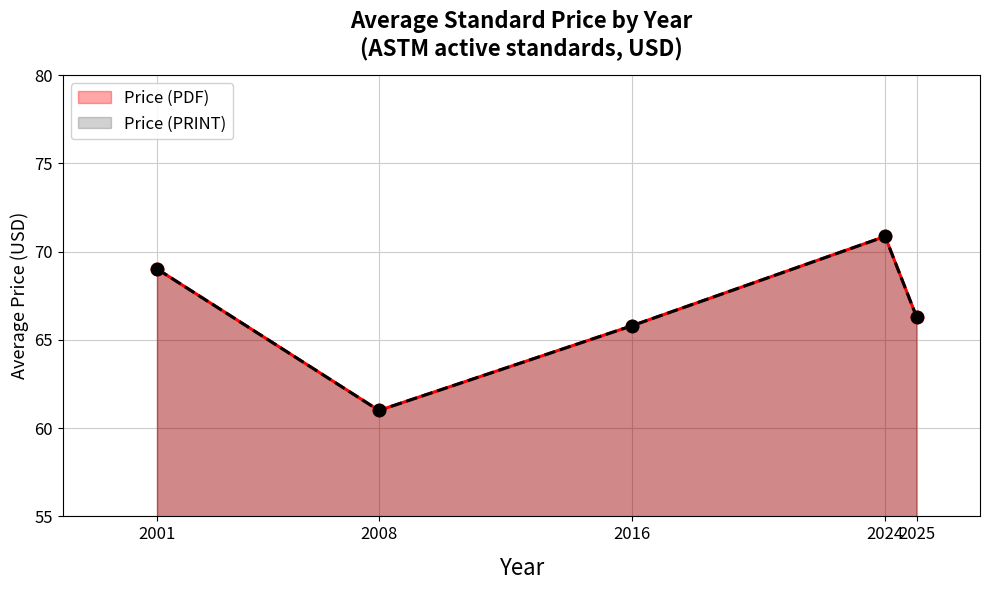

Which series has the largest Y range (max minus min)?

Price (PDF)